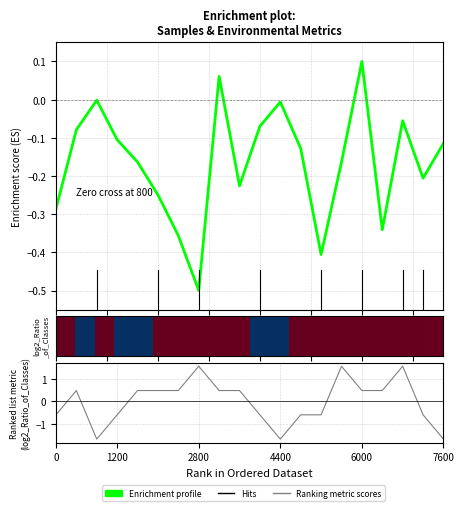

The value of row_0 at 1200 is 0.5. True or false?

False